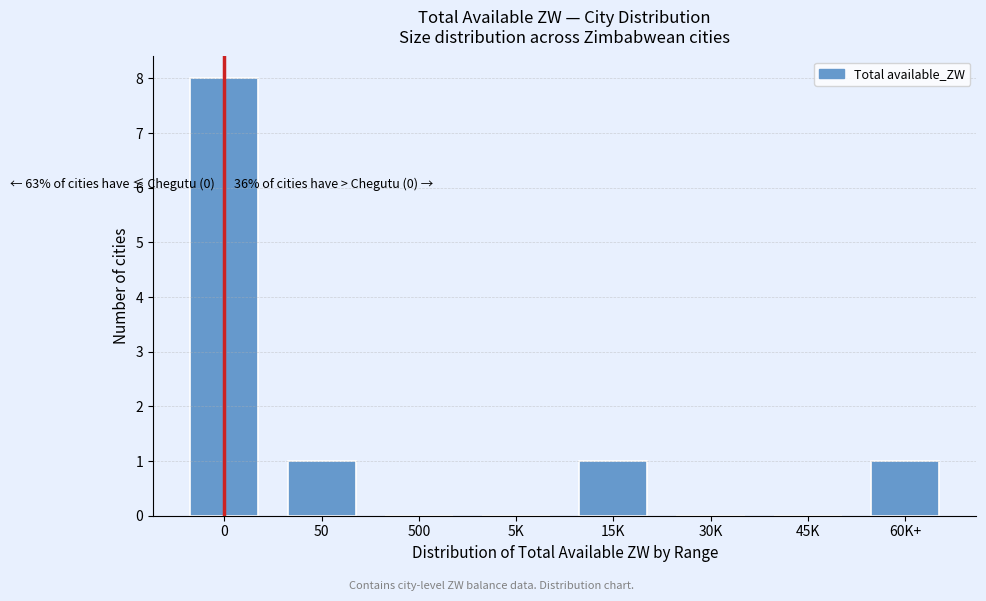

Reading right to left, transcribe all the data shown in this chart.

60K+=1	45K=0	30K=0	15K=1	5K=0	500=0	50=1	0=8